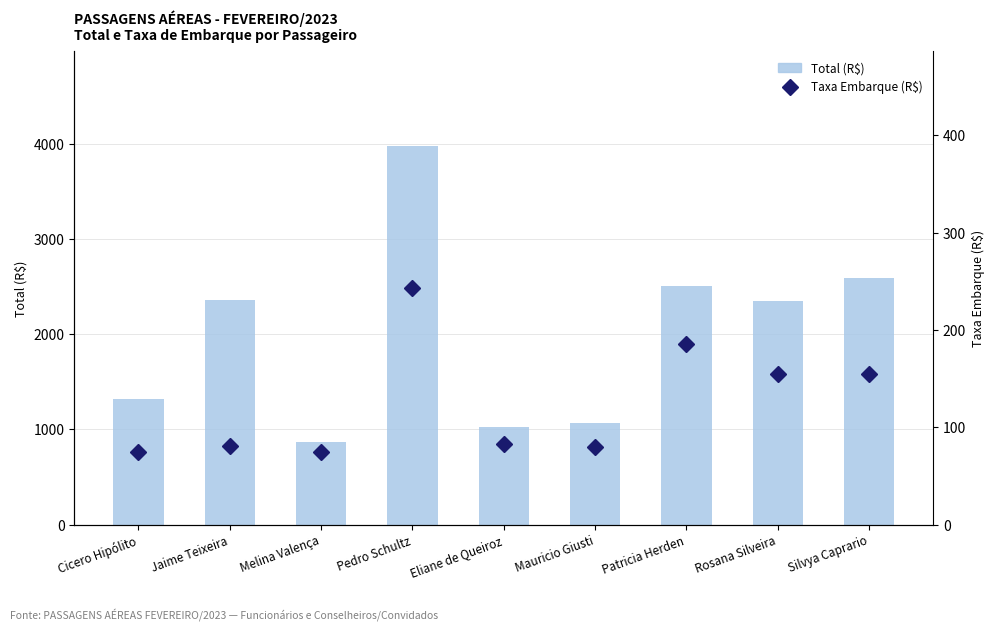

Read the Total (R$) value at Silvya Caprario.

2591.3